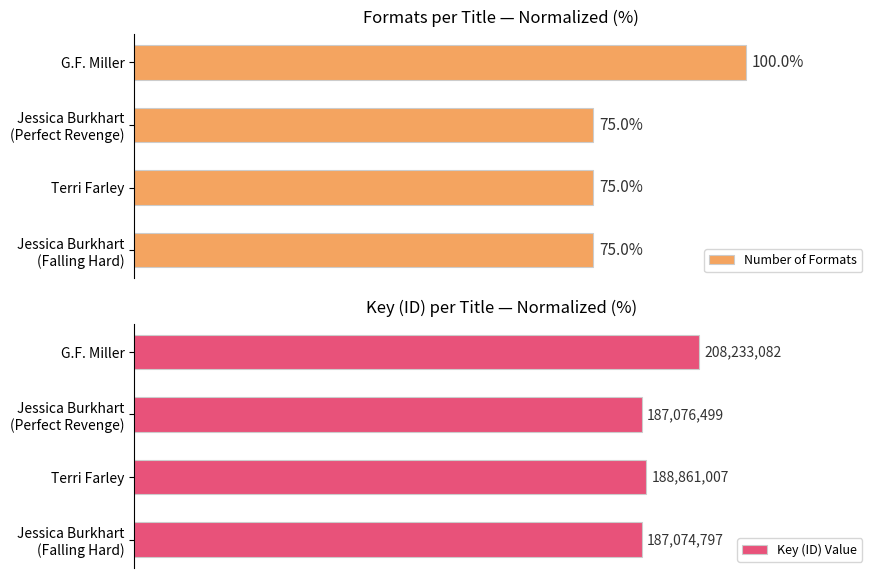

What is the value of the Number of Formats bar at the 4th from the left?

75.0